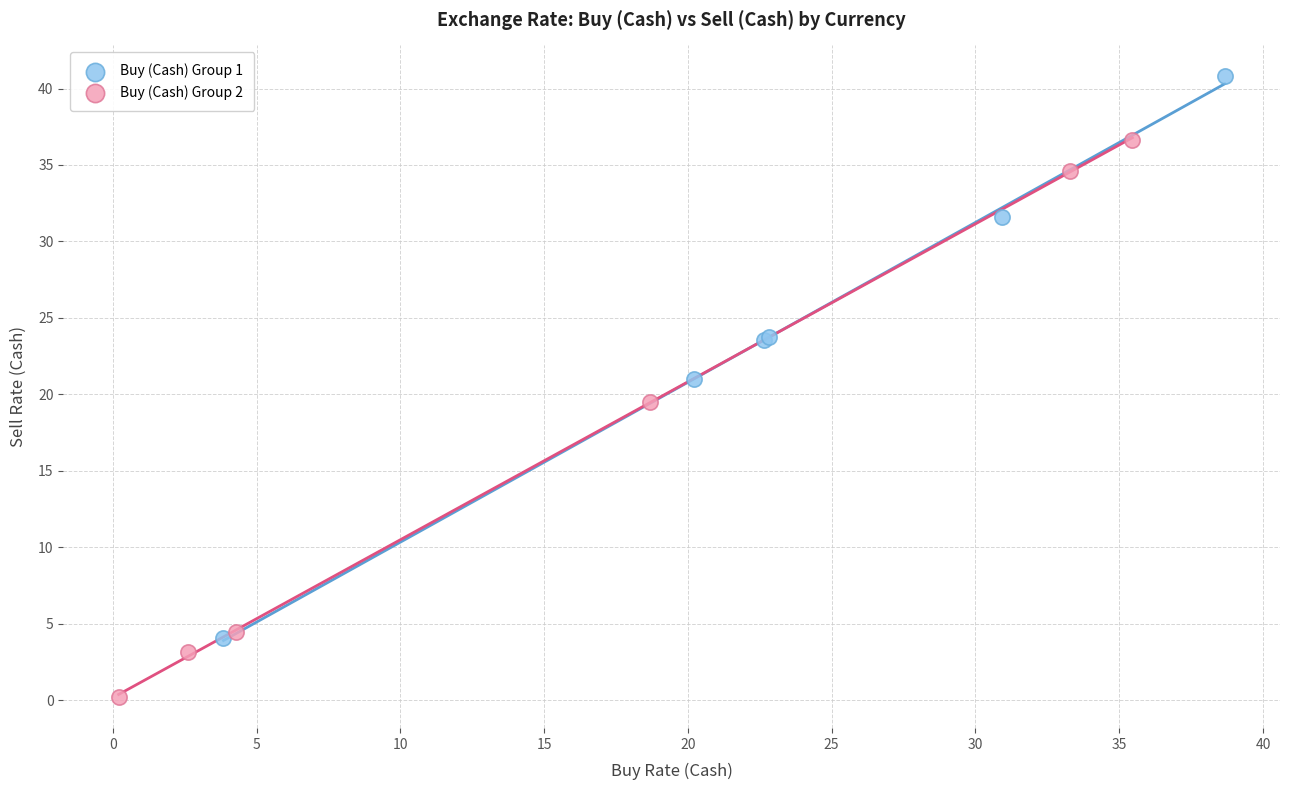

Which series reaches the maximum Y coordinate?

Buy (Cash) Group 1